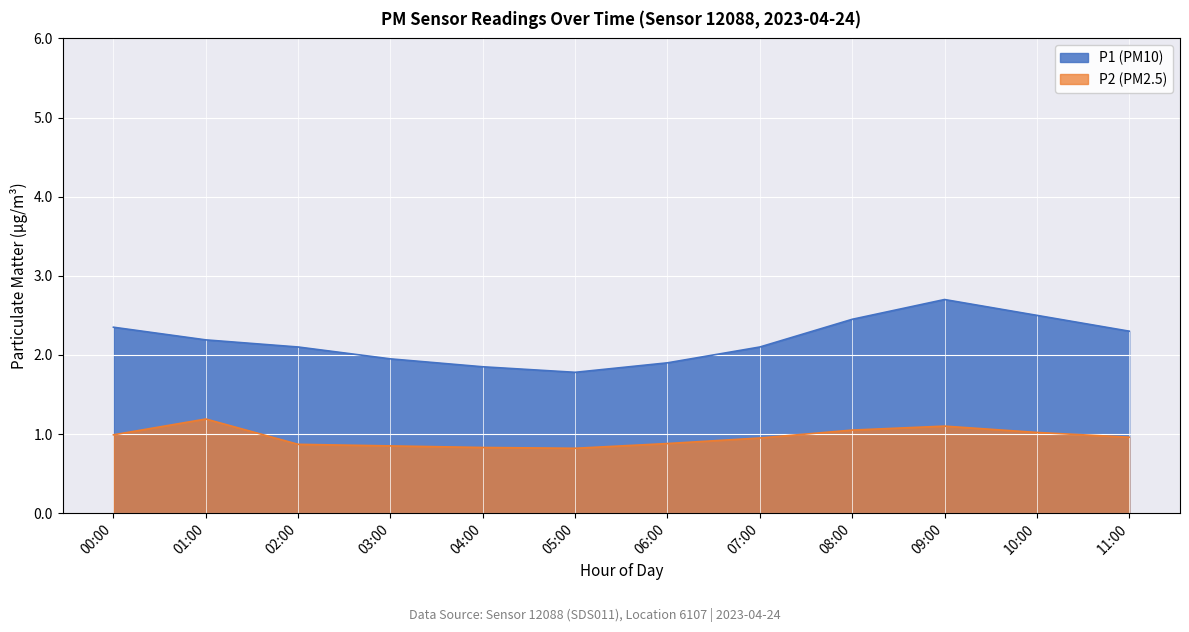

In P2, how many points are lower than both neighbors (excluding endpoints)?

1